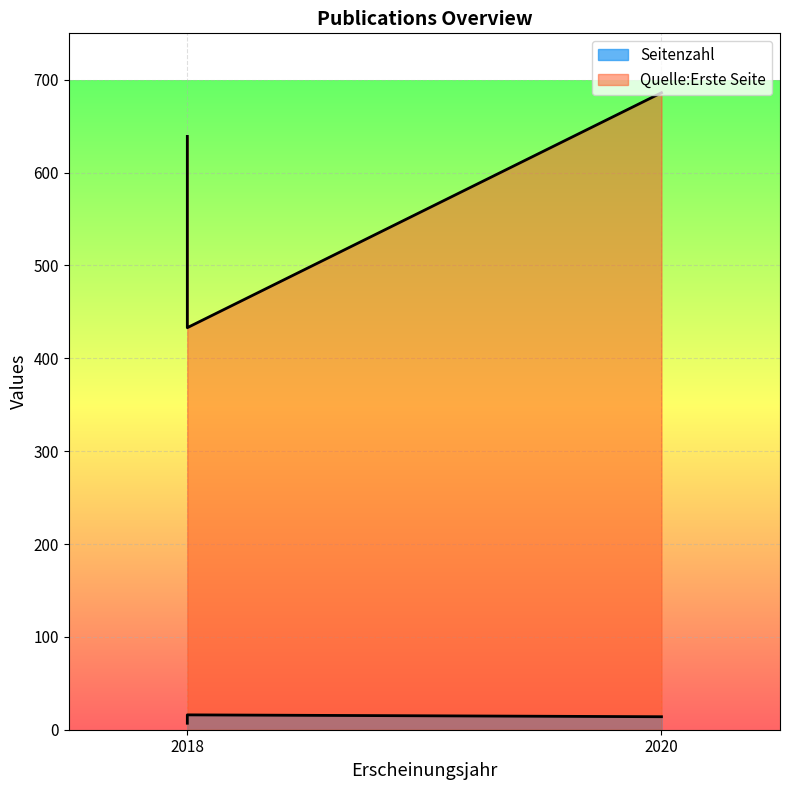

What is the difference between the Seitenzahl values at 2018 (Perceptual Reorganization) and 2020 (Infants gaze patterns)?

2